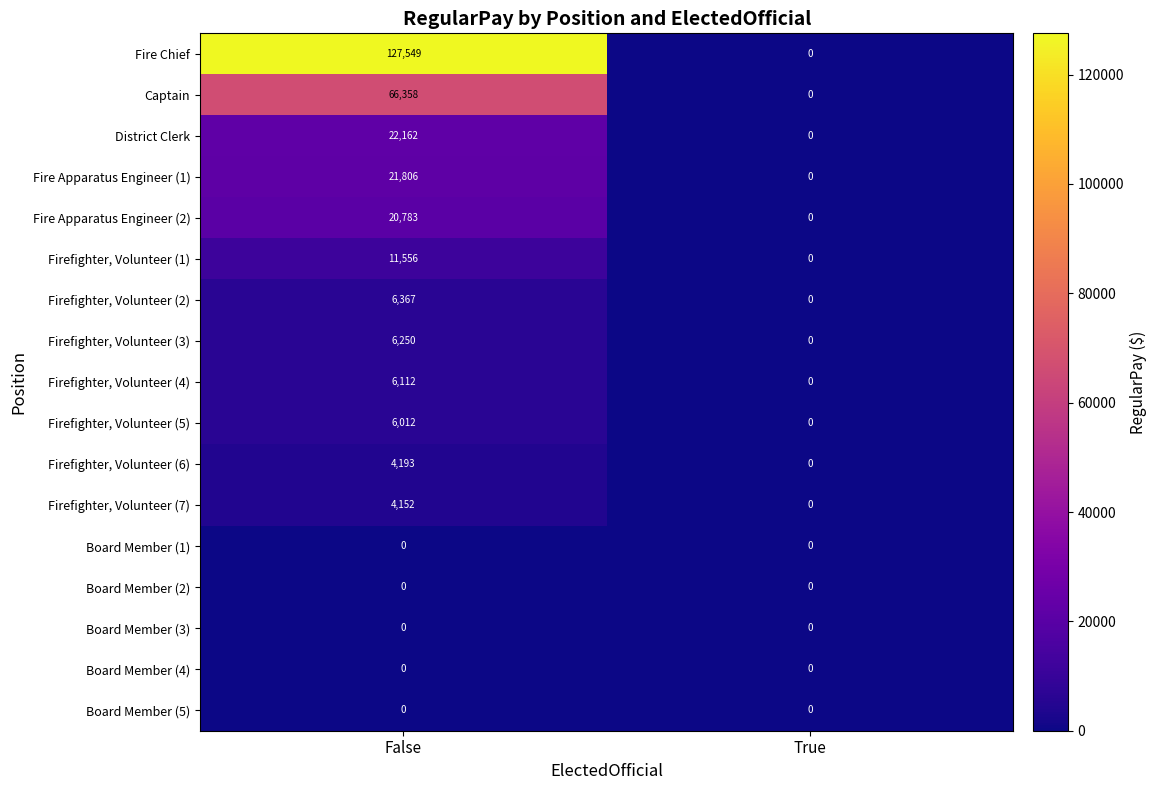

Rank the categories by Firefighter, Volunteer (1) value from highest to lowest.

False, True